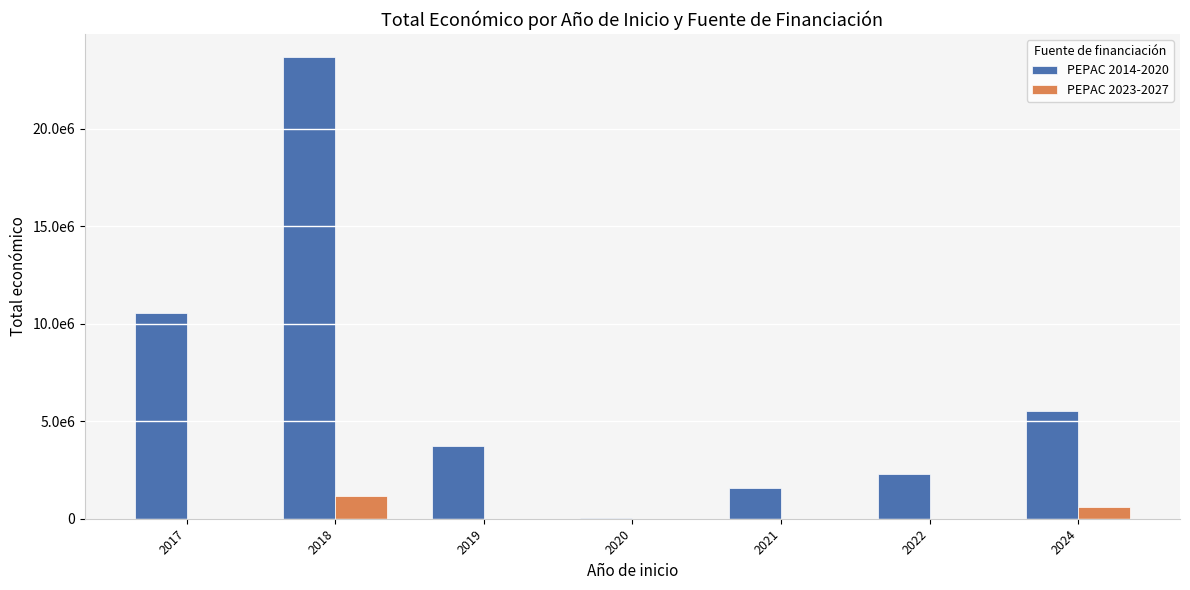

What are all the series names shown in the legend?

PEPAC 2014-2020, PEPAC 2023-2027